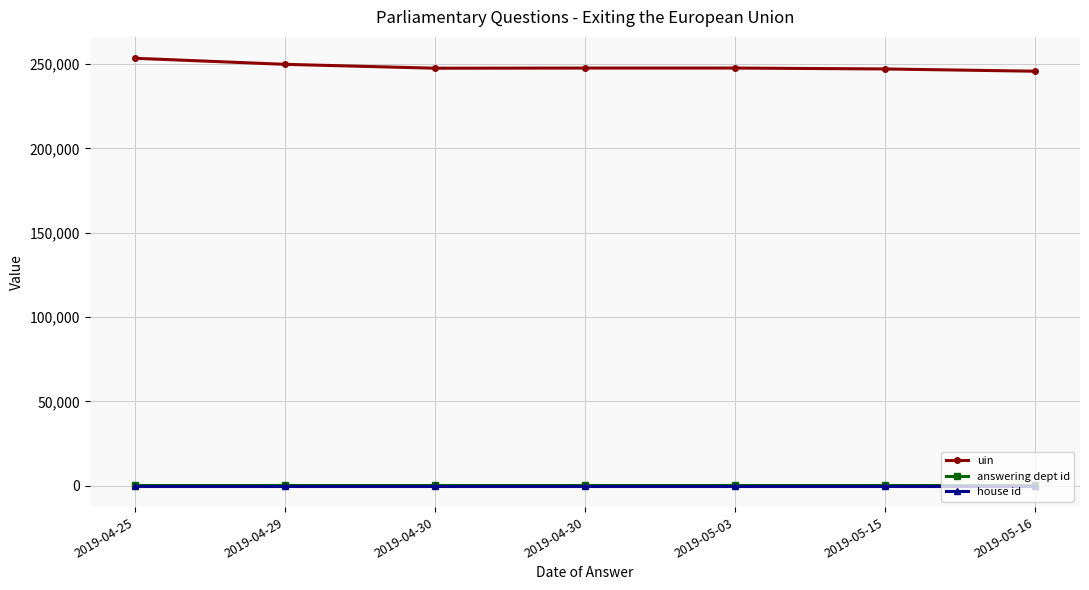

What are all the series names shown in the legend?

uin, answering dept id, house id